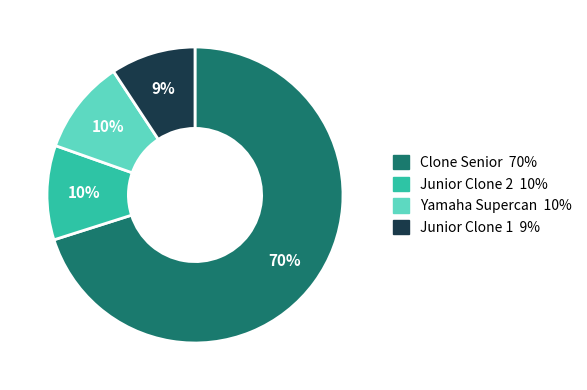

To the nearest percent, what is the average slice percentage?

25%